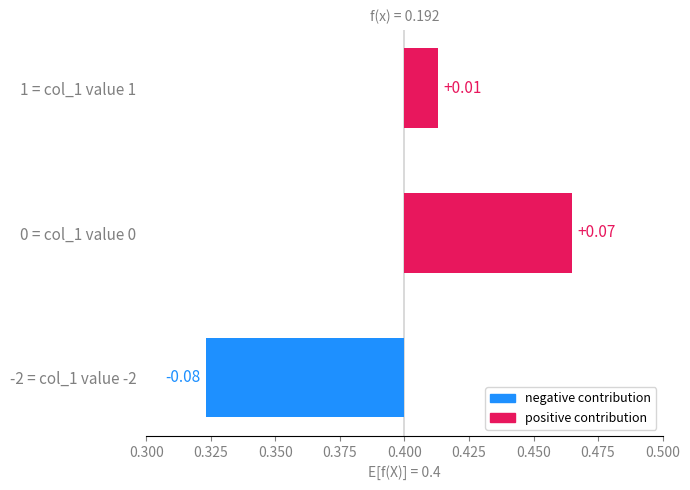

How many data points are less than 0?

1